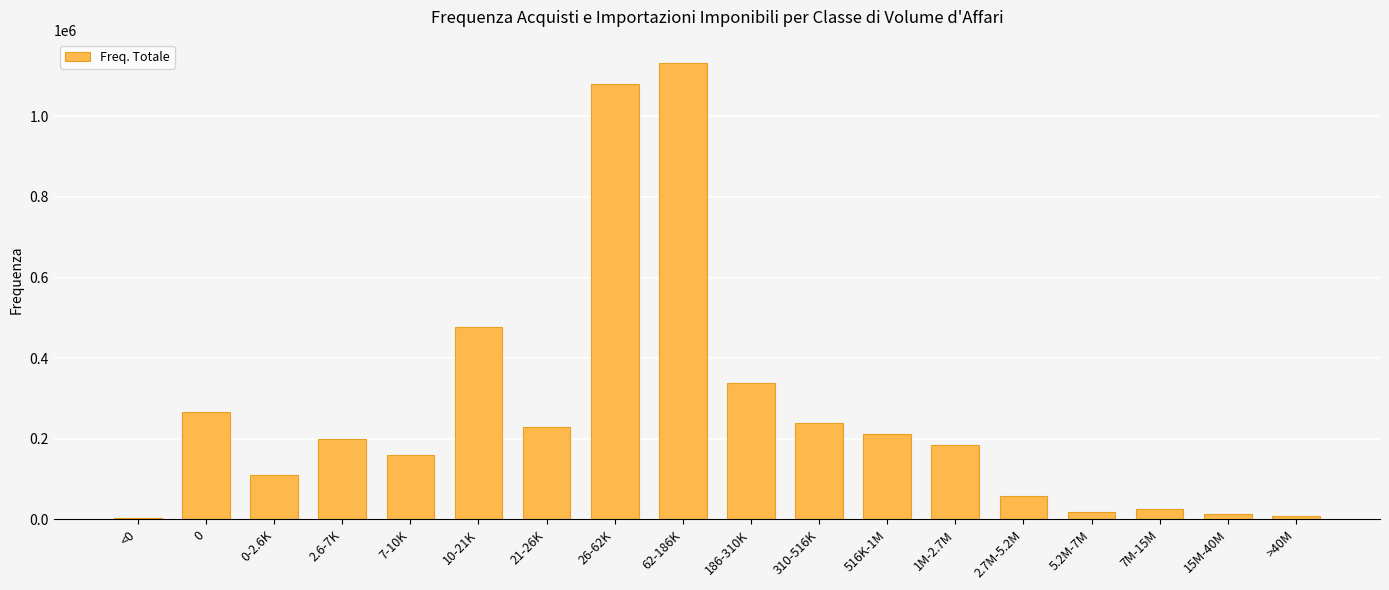

The value at 1M-2.7M is 41154. True or false?

False